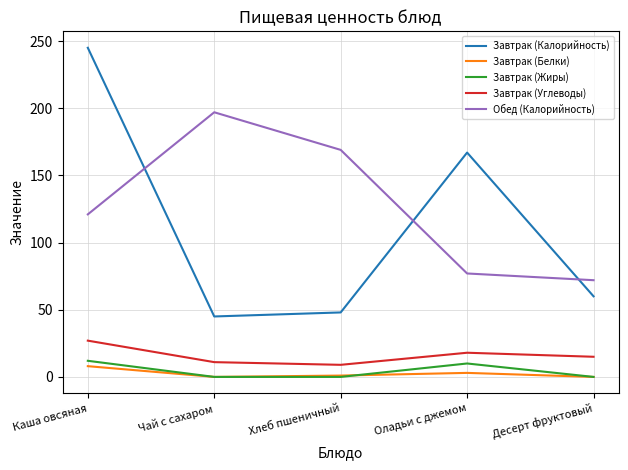

What is the average value of the Обед (Калорийность) series?

127